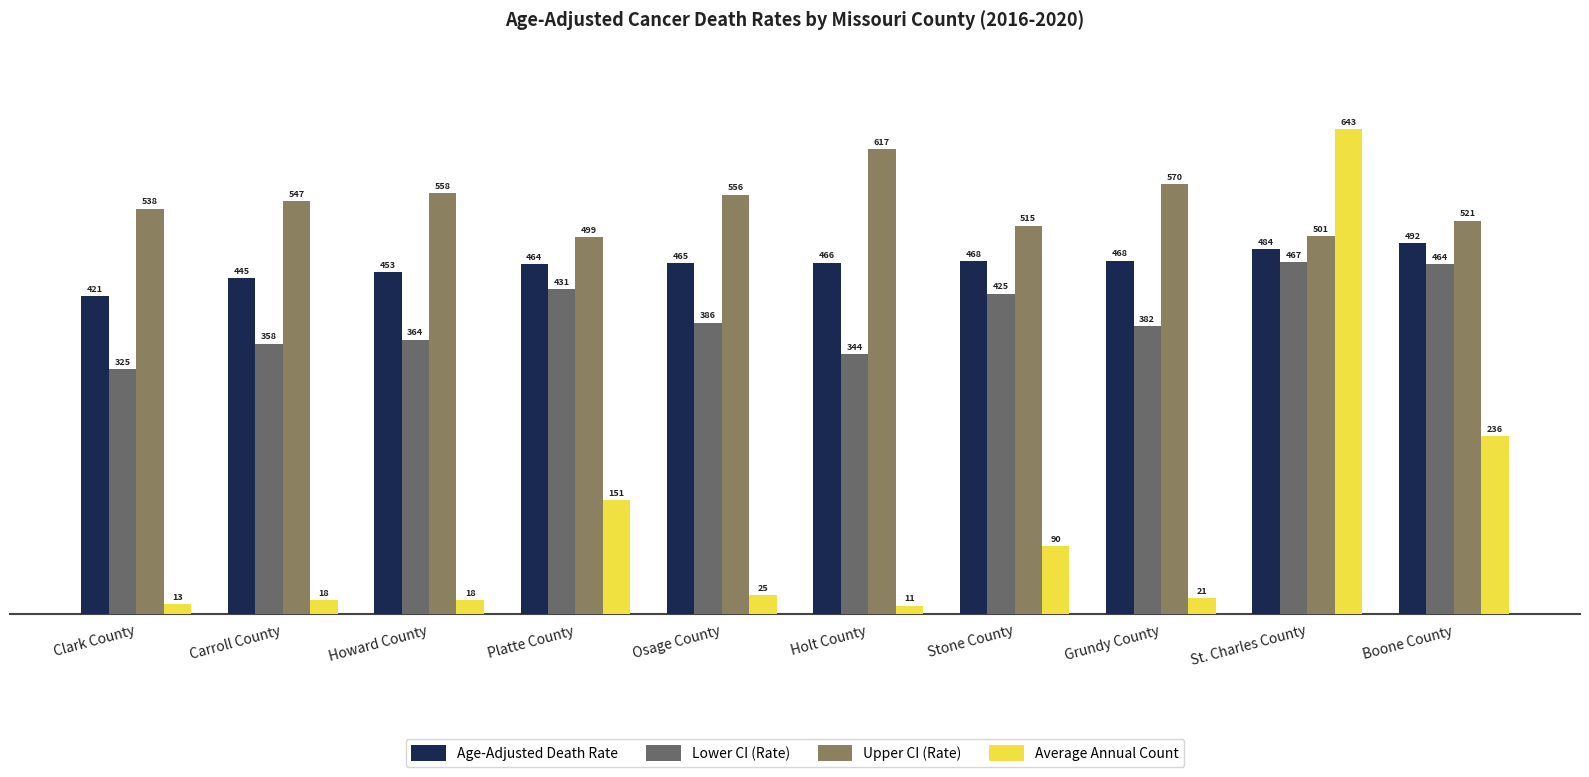

What are all the series names shown in the legend?

Age-Adjusted Death Rate, Lower CI (Rate), Upper CI (Rate), Average Annual Count